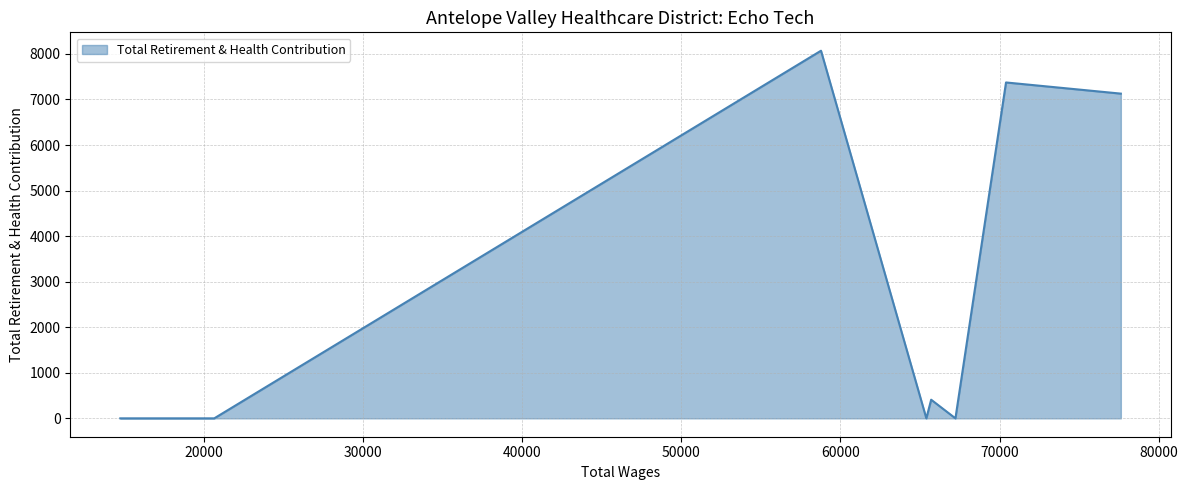

Count the number of categories in the chart.

8